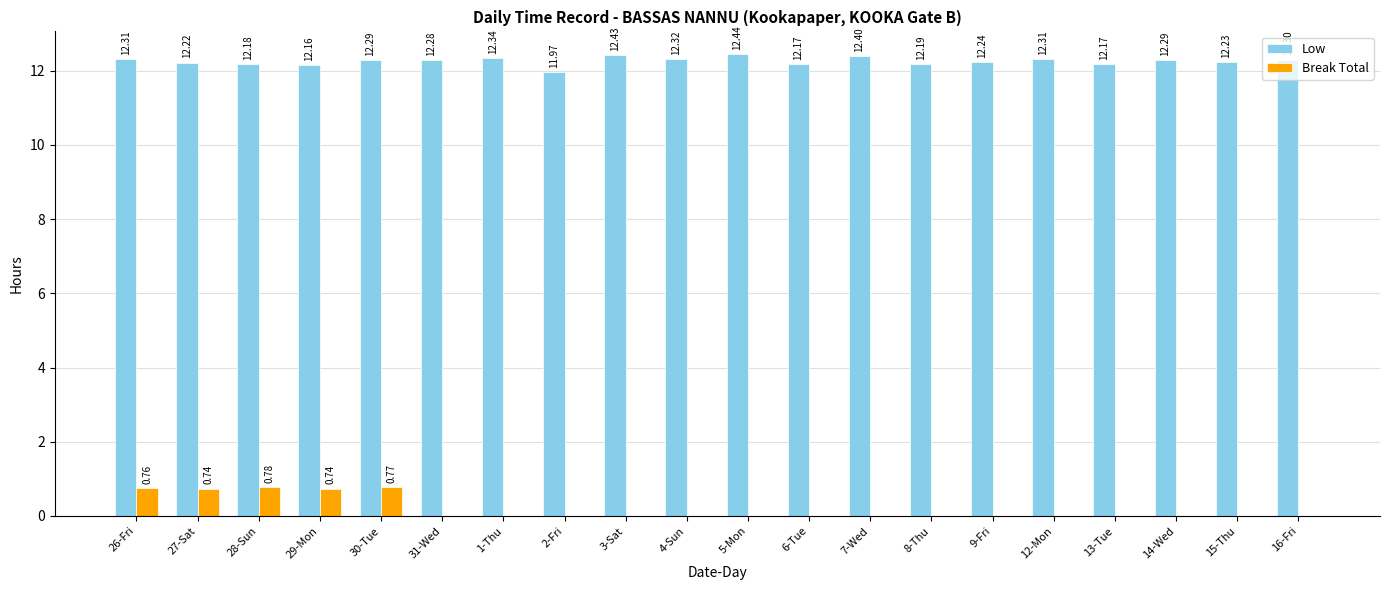

Is the value of Low at 26-Fri greater than the value of Break Total at 15-Thu?

Yes